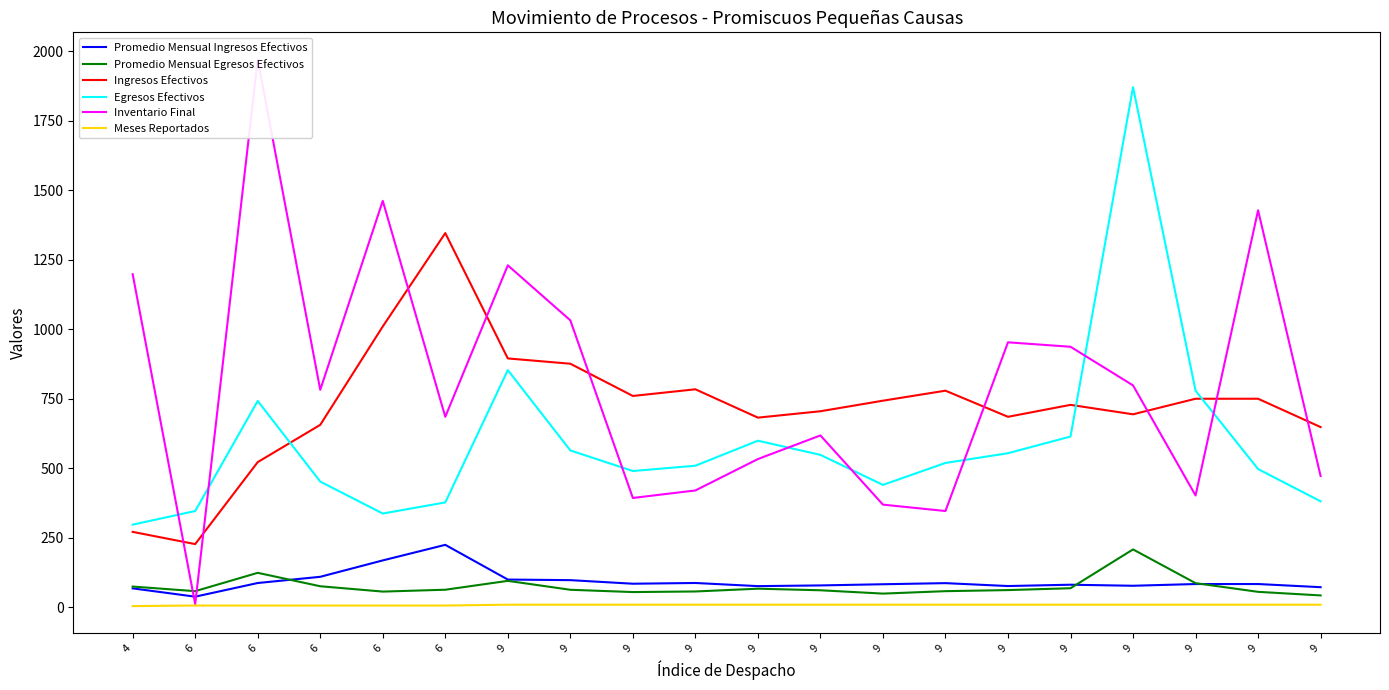

Which series has the largest total across all categories?

Inventario Final